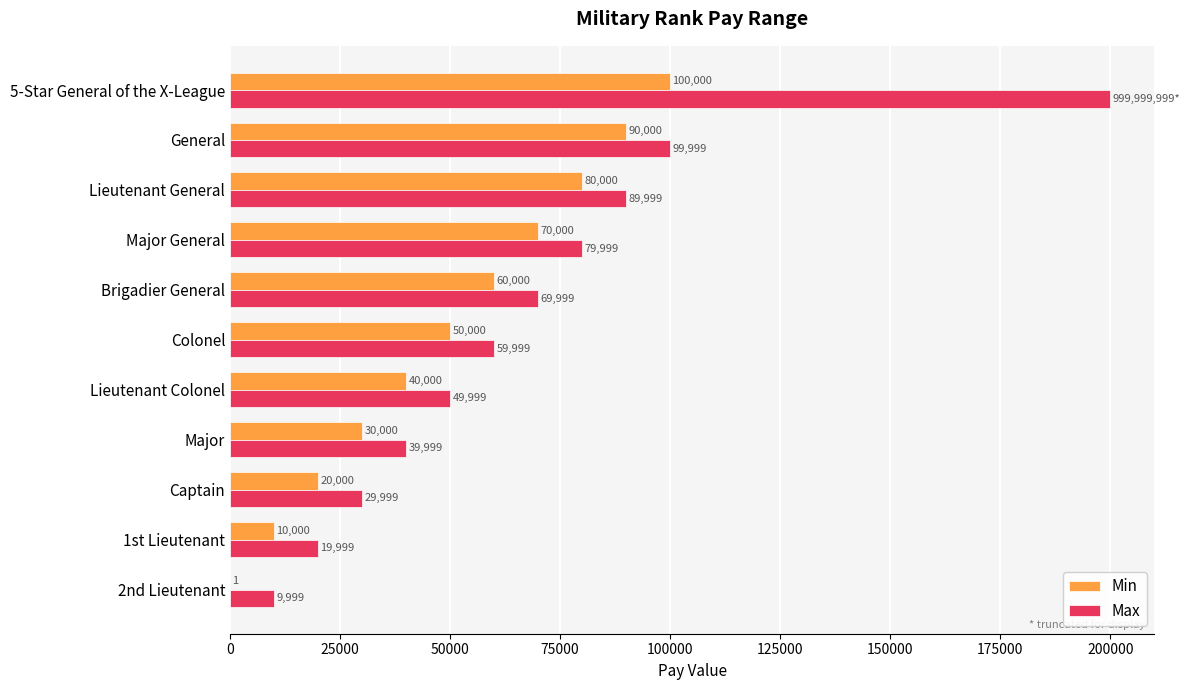

The Max series shows 112560 at Brigadier General. True or false?

False